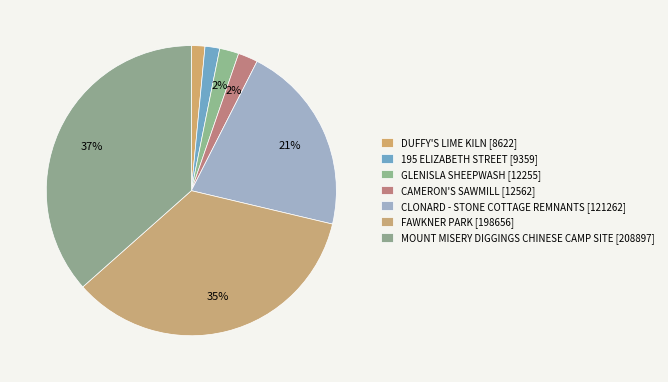

Which has a higher value, FAWKNER PARK or DUFFY'S LIME KILN?

FAWKNER PARK